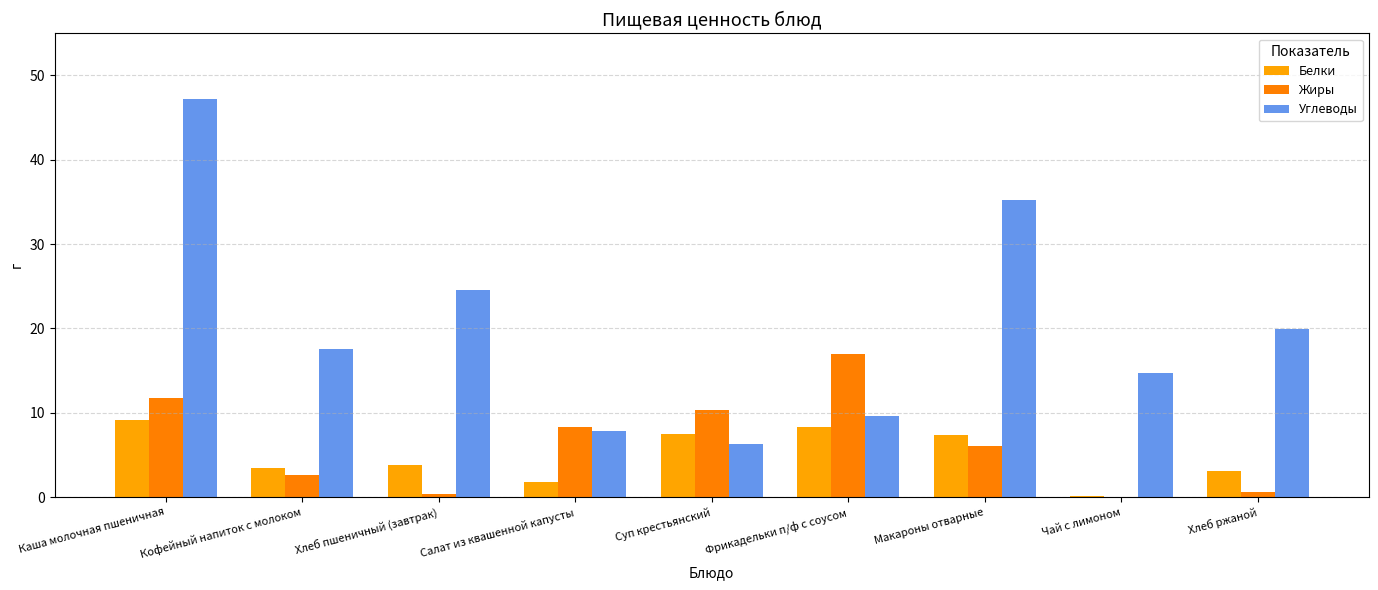

How many values in the Углеводы series exceed 17?

5